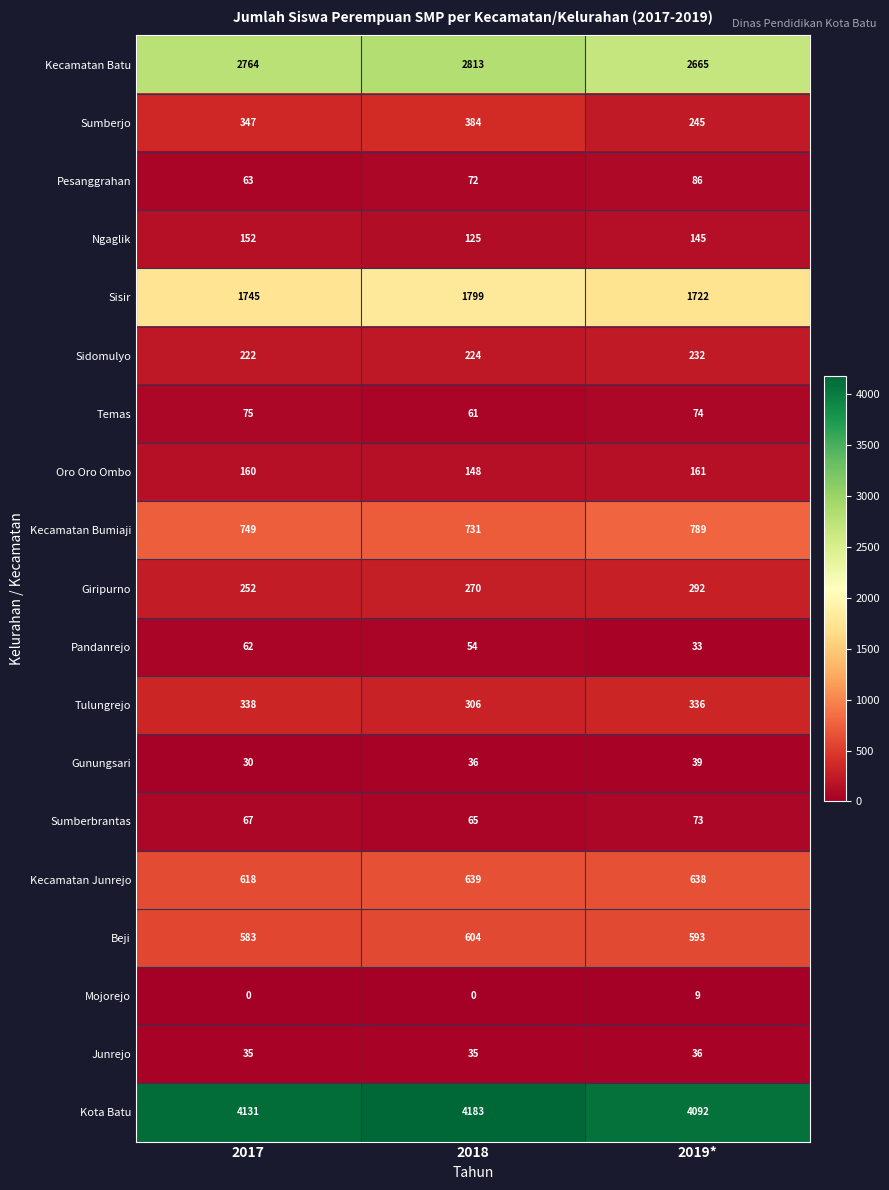

At 2017, list the series in order from largest to smallest.

Kota Batu, Kecamatan Batu, Sisir, Kecamatan Bumiaji, Kecamatan Junrejo, Beji, Sumberjo, Tulungrejo, Giripurno, Sidomulyo, Oro Oro Ombo, Ngaglik, Temas, Sumberbrantas, Pesanggrahan, Pandanrejo, Junrejo, Gunungsari, Mojorejo